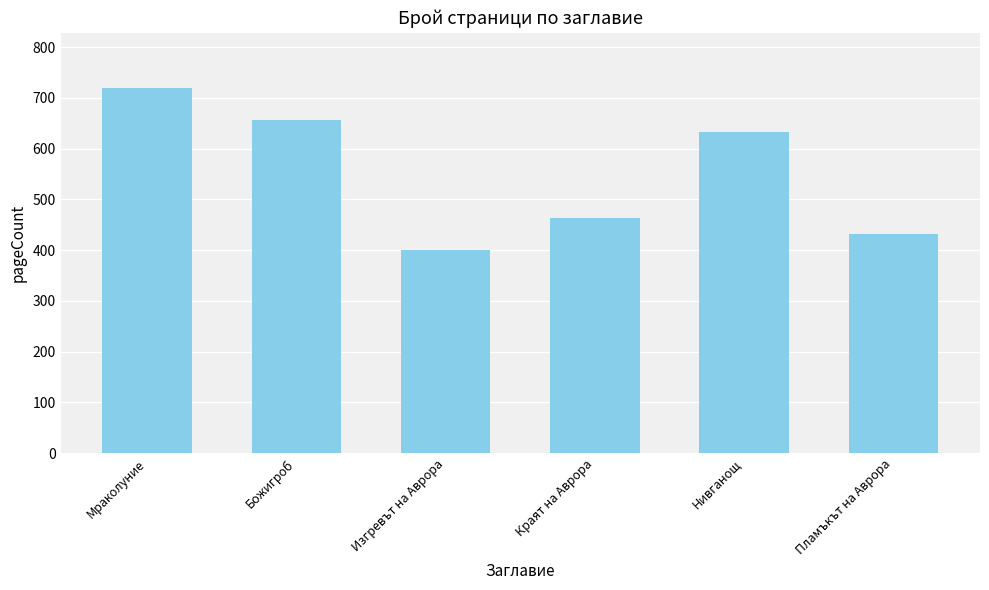

What is the maximum value shown in the chart?

720